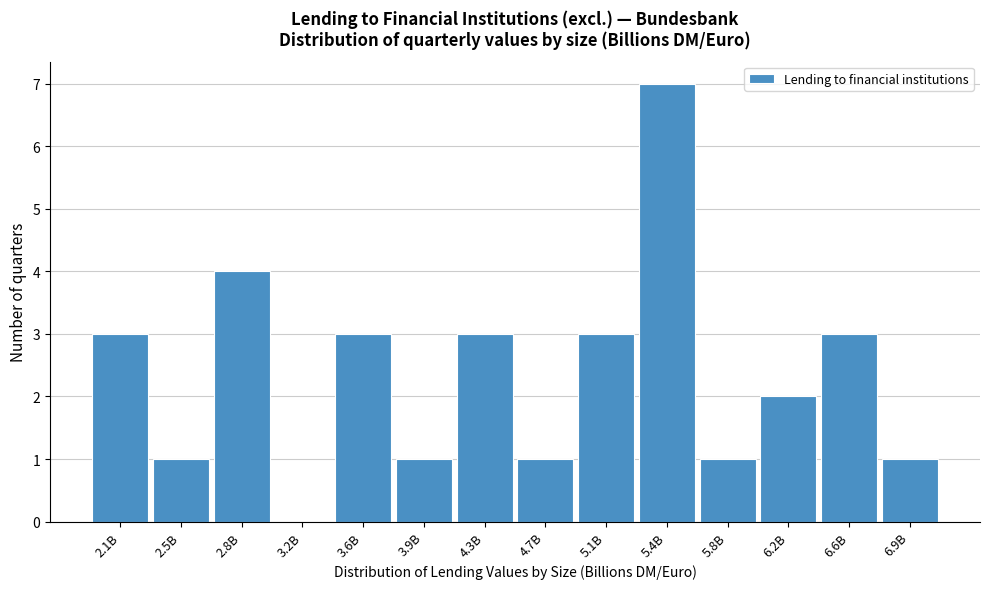

Reading right to left, transcribe all the data shown in this chart.

6.9B=1	6.6B=3	6.2B=2	5.8B=1	5.4B=7	5.1B=3	4.7B=1	4.3B=3	3.9B=1	3.6B=3	3.2B=0	2.8B=4	2.5B=1	2.1B=3